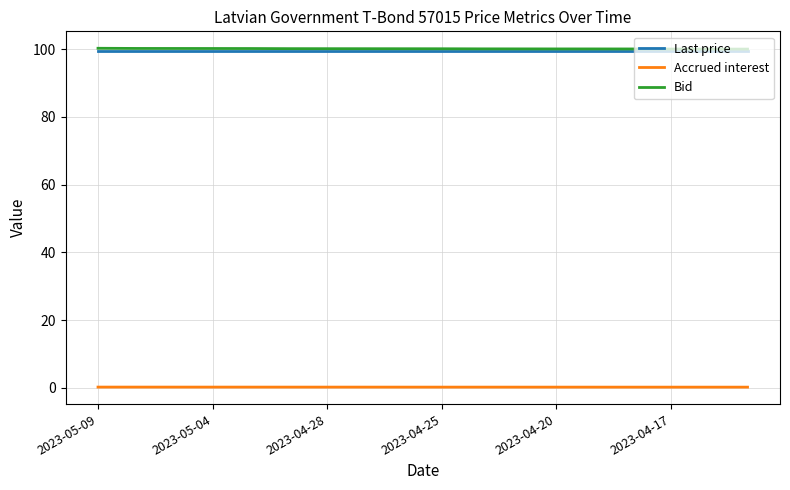

True or false: Last price and Accrued interest cross at least once.

False